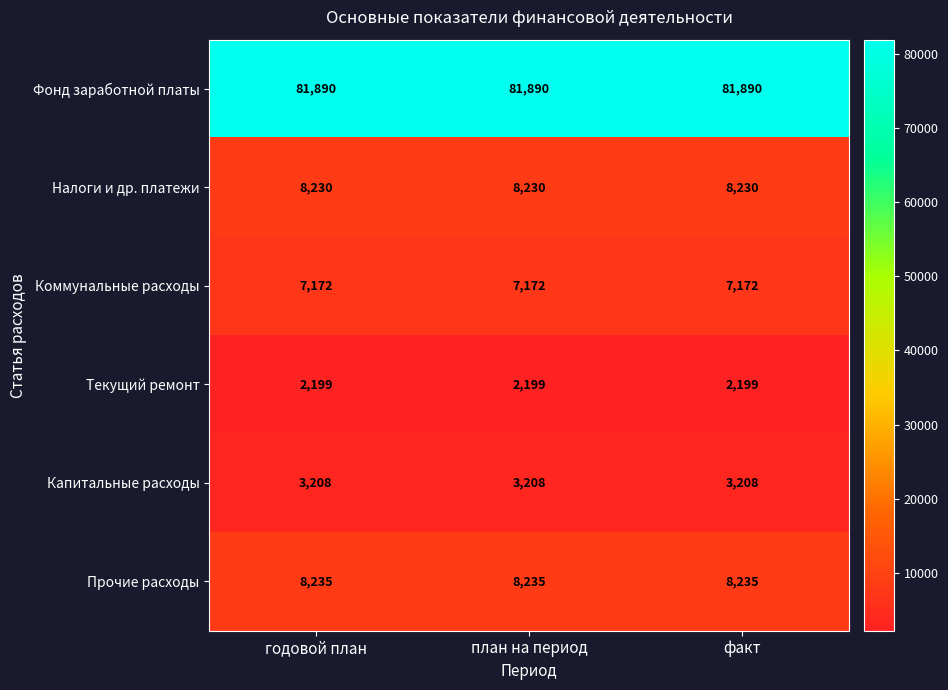

At how many categories does at least one series exceed 6822?

3